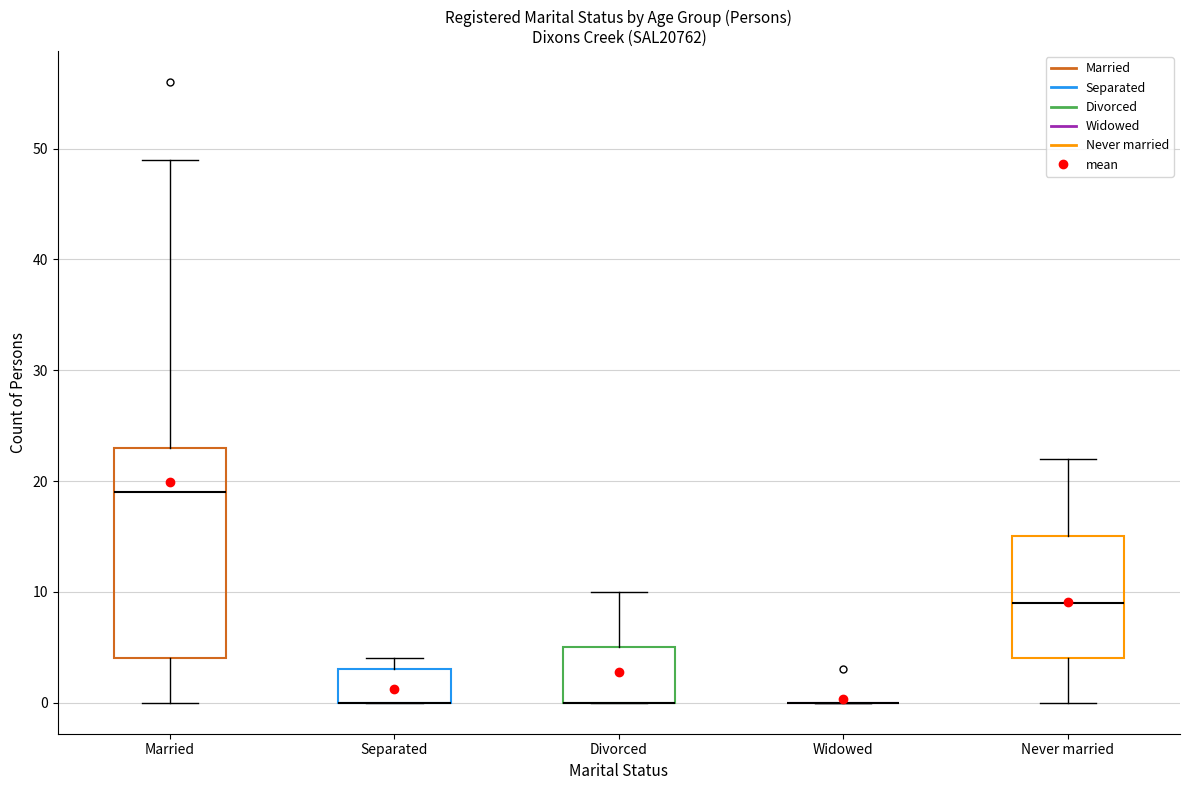

Reading left to right, read every box against the y-axis: the position of its median line, the range the box covers, and the ends of its whiskers. The values are not printed on the chart, so give them approximately, as read against the axis.

Married: median 19, box 4 to 23, whiskers 0 to 49
Separated: median 0 (drawn on the box's lower edge), box 0 to 3, whiskers 0 to 4
Divorced: median 0 (drawn on the box's lower edge), box 0 to 5, whiskers 0 to 10
Widowed: box collapsed to a line at 0, whiskers 0 to 0
Never married: median 9, box 4 to 15, whiskers 0 to 22